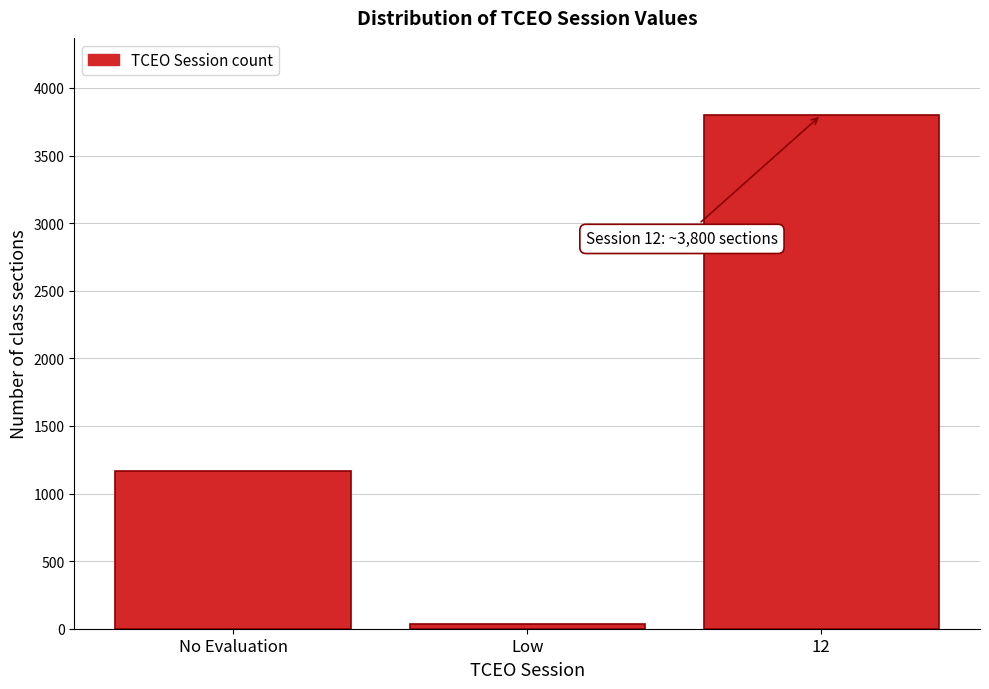

Reading left to right, what are all the values shown in this chart?

No Evaluation=1164	Low=35	12=3800